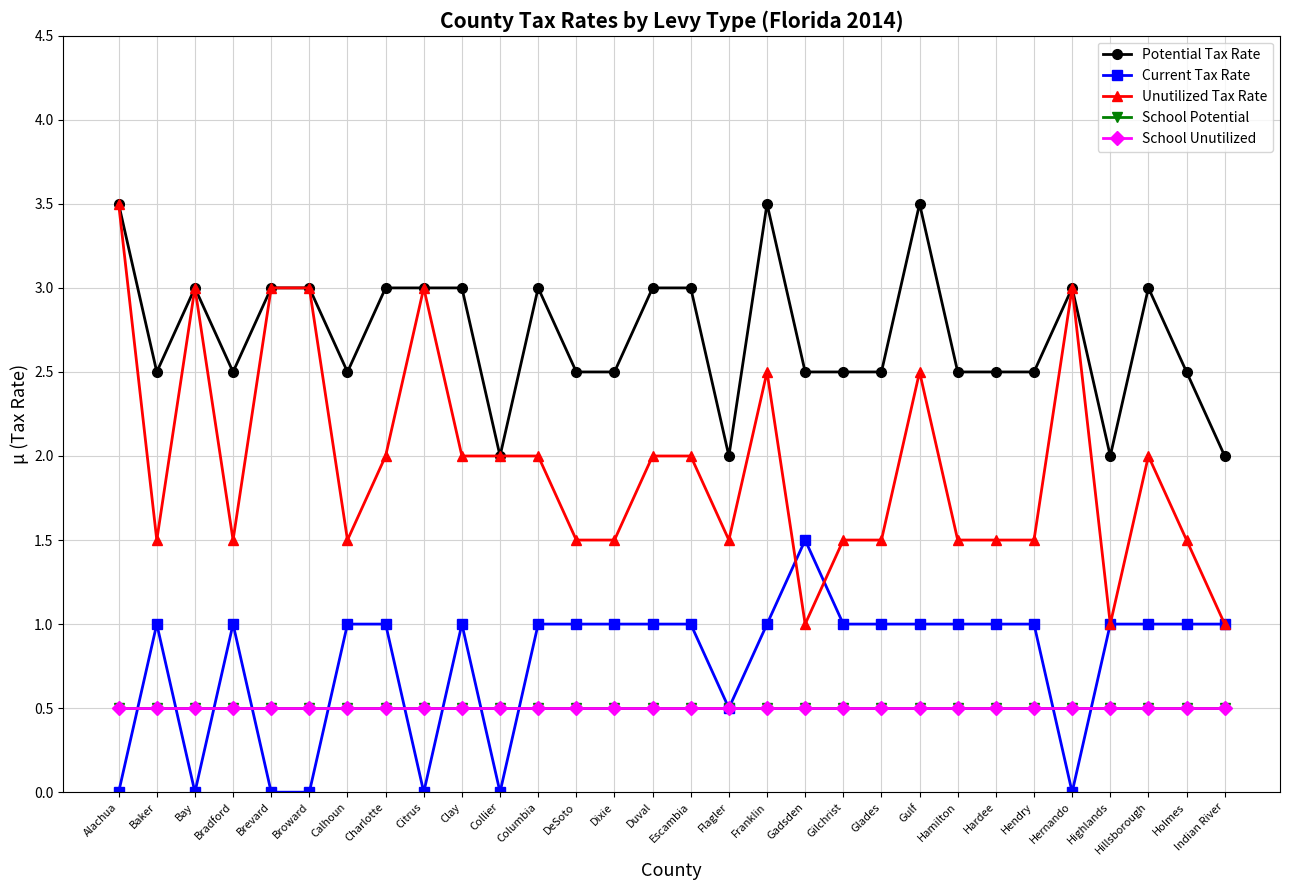

Does the chart have visible grid lines?

Yes